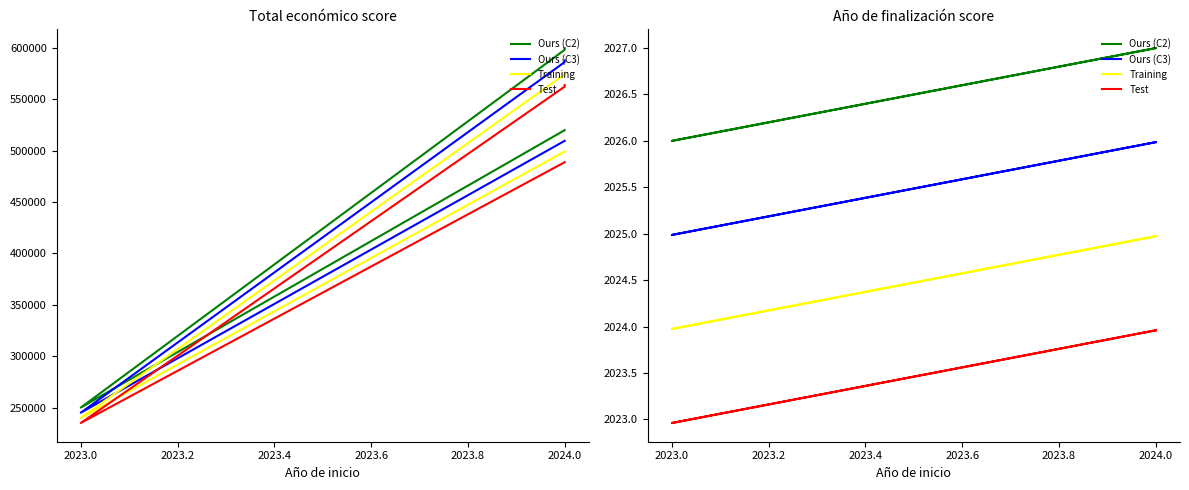

What is the sum of all Ours (C2) values?

8107.0